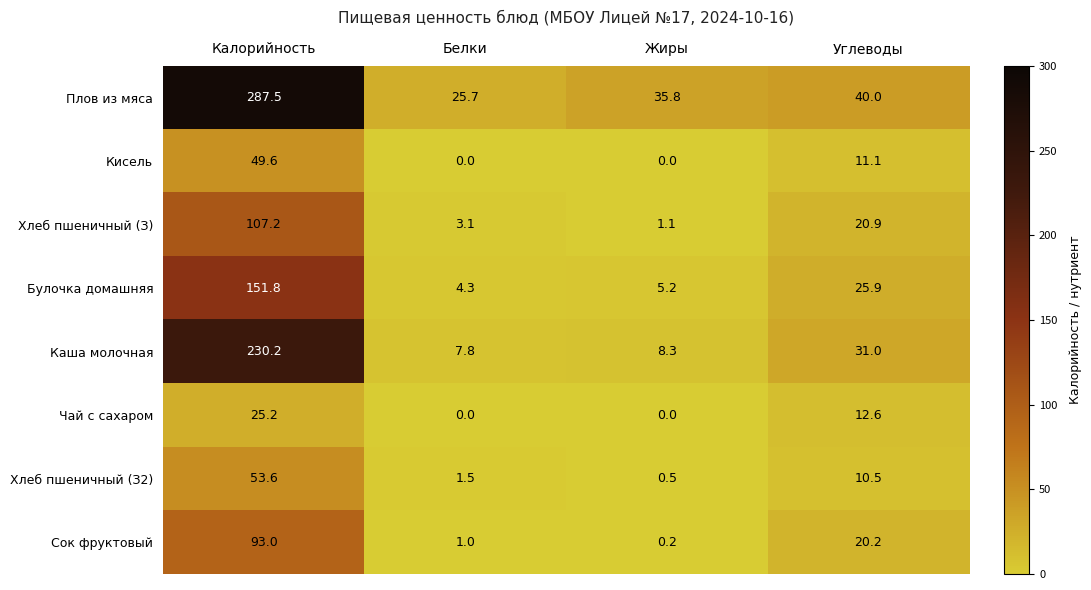

At how many categories does at least one series exceed 155?

1